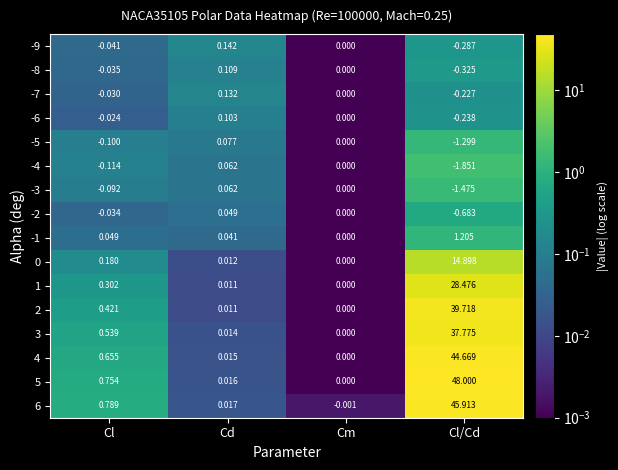

At which label does -9 reach its minimum?

Cl/Cd